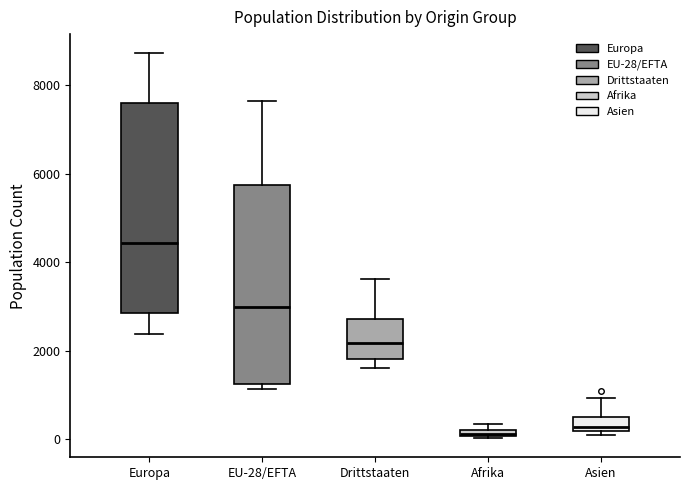

Where is the lower edge of the box for Asien on the y-axis? The values are not printed on the chart, so give them approximately, as read against the axis.

200